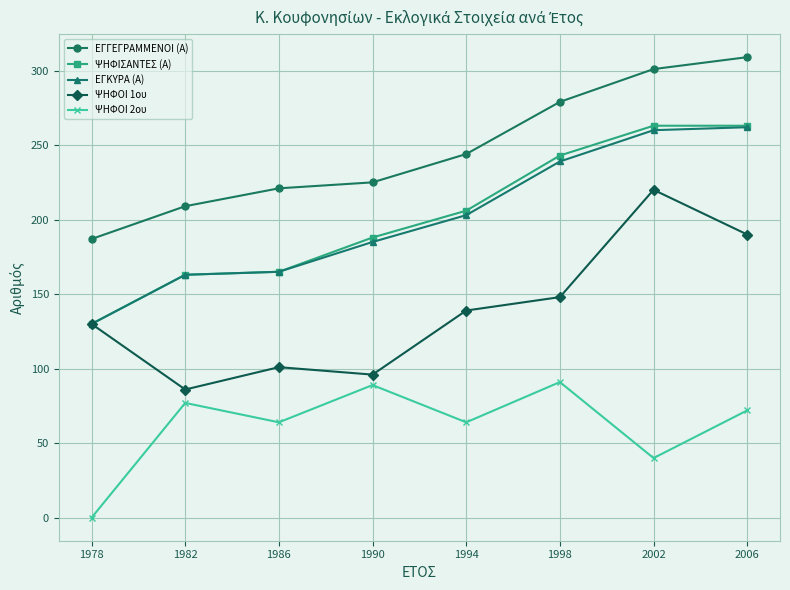

What is the value of the ΨΗΦΙΣΑΝΤΕΣ (Α) point at the 1st from the left?

130